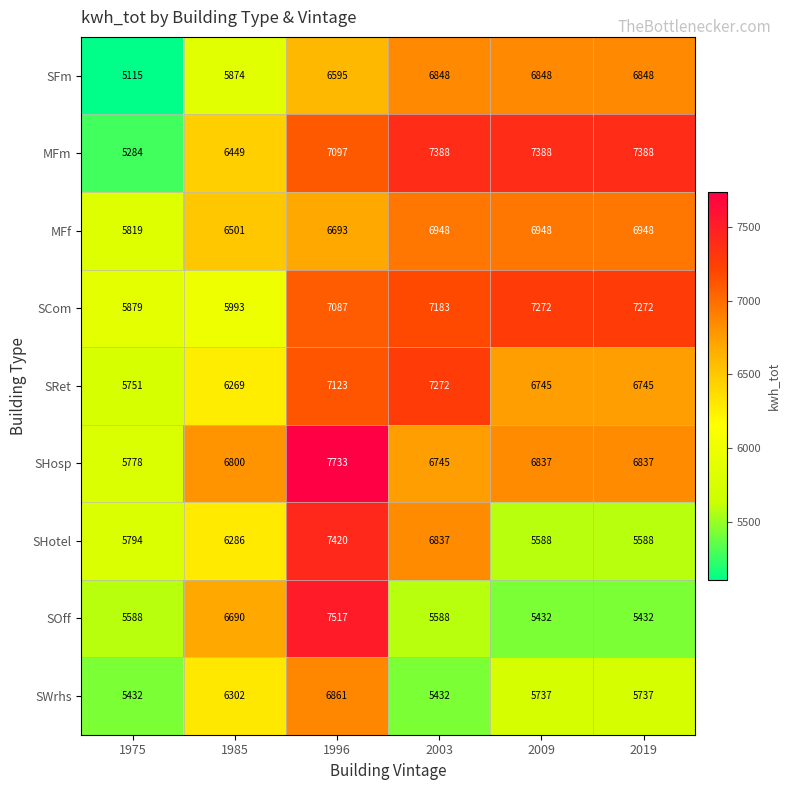

The value of SHosp at 2003 is 6745. True or false?

True